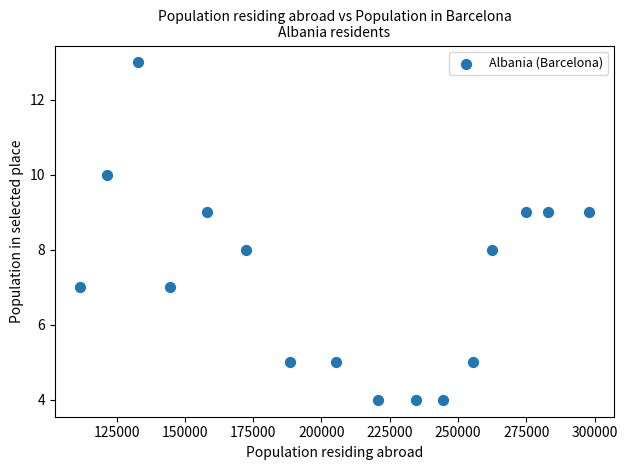

What is the range of X values (max minus min)?

186195